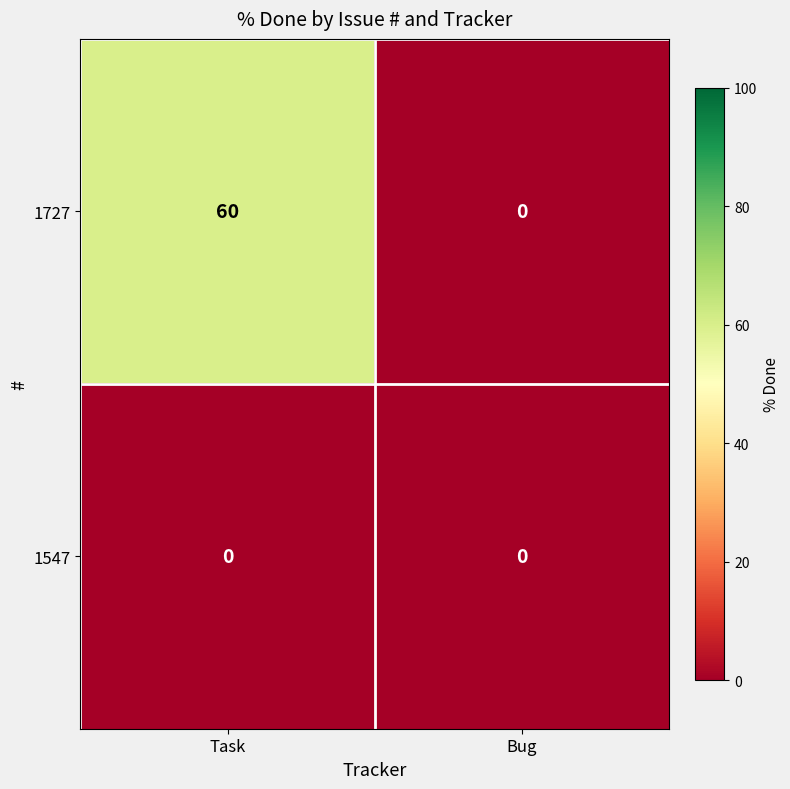

The value of 1547 at Bug is 0. True or false?

True